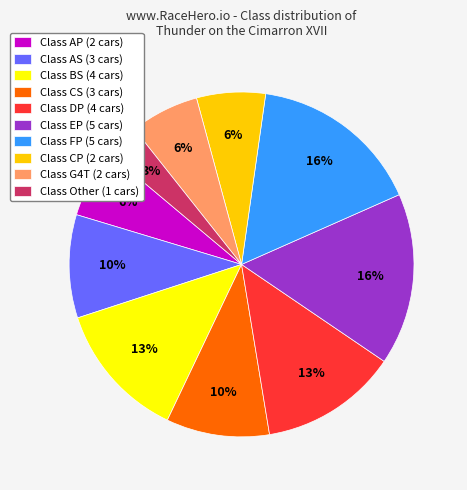

Do Class Other (1 cars) and Class CP (2 cars) together represent more than half of the pie?

No